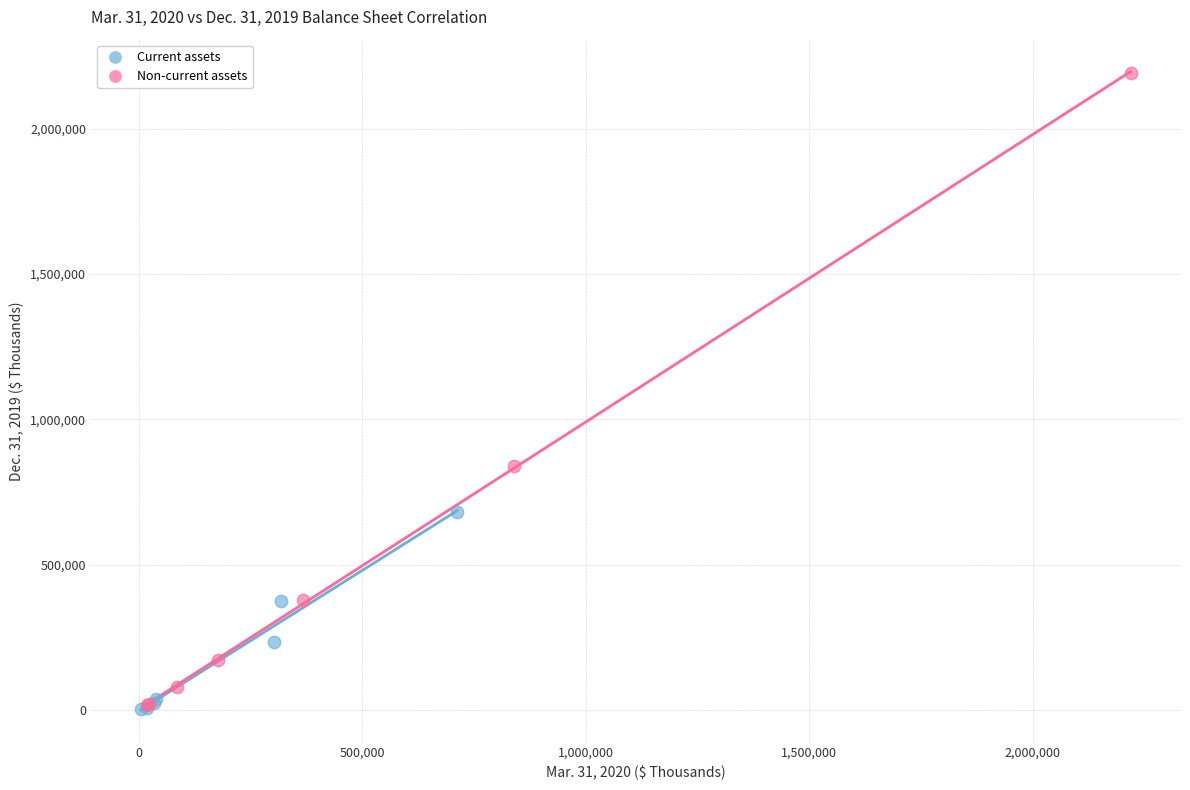

Which series contains the highest Y value?

Non-current assets